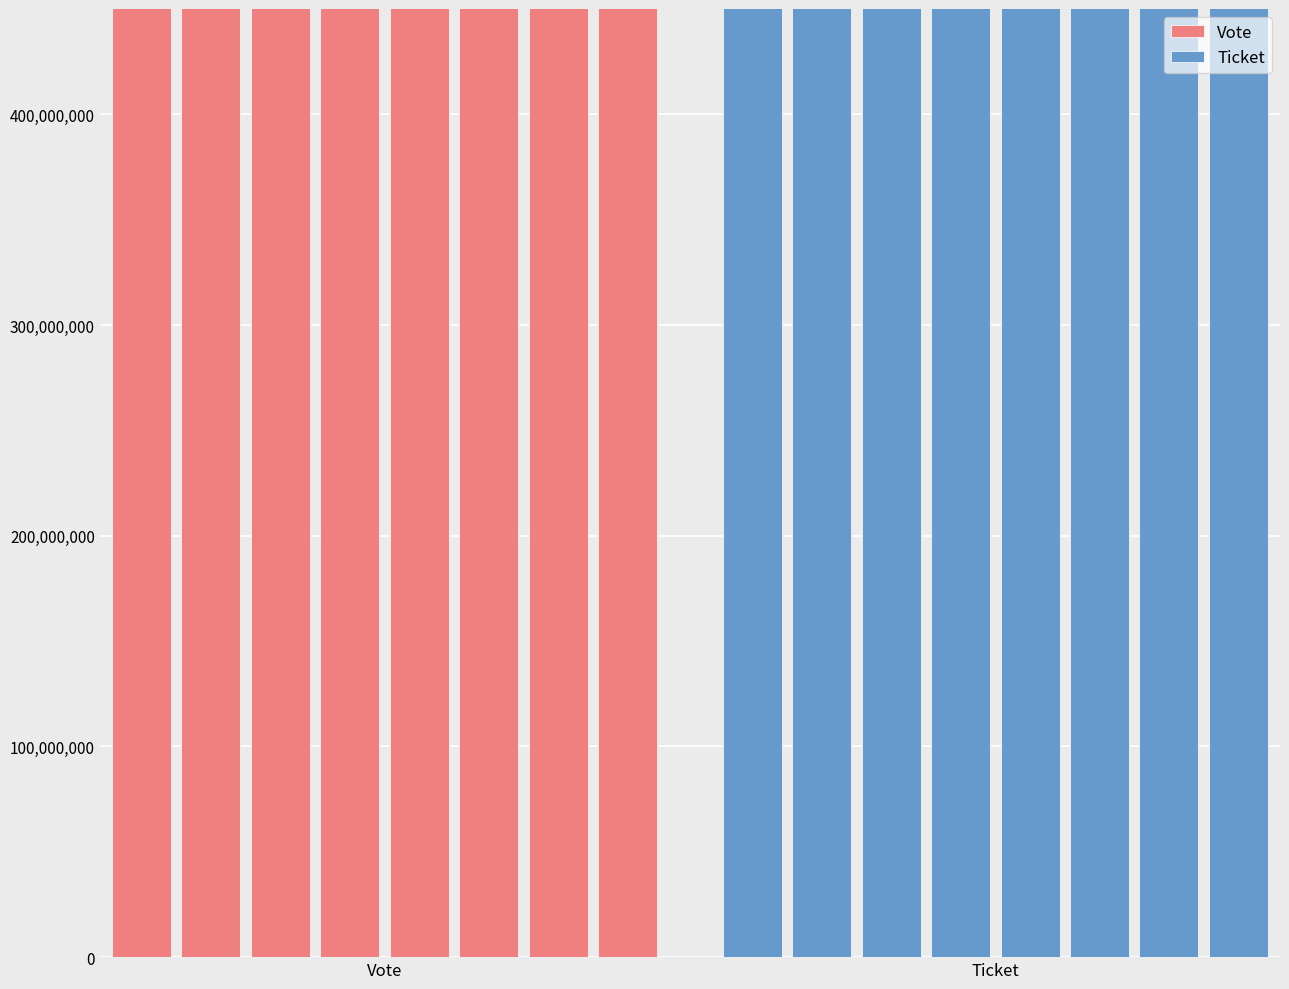

What is the sum of the Vote values at 2 and 4?

3079182619